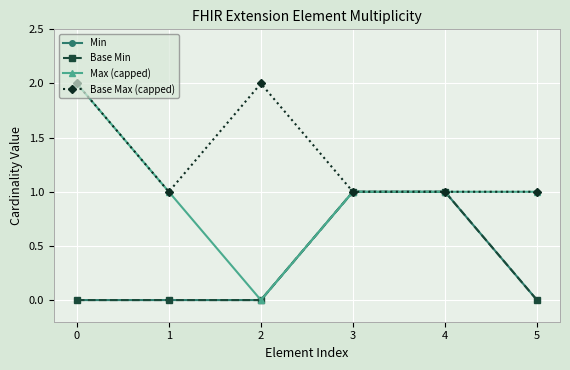

How many Min values are between 0 and 1?

6